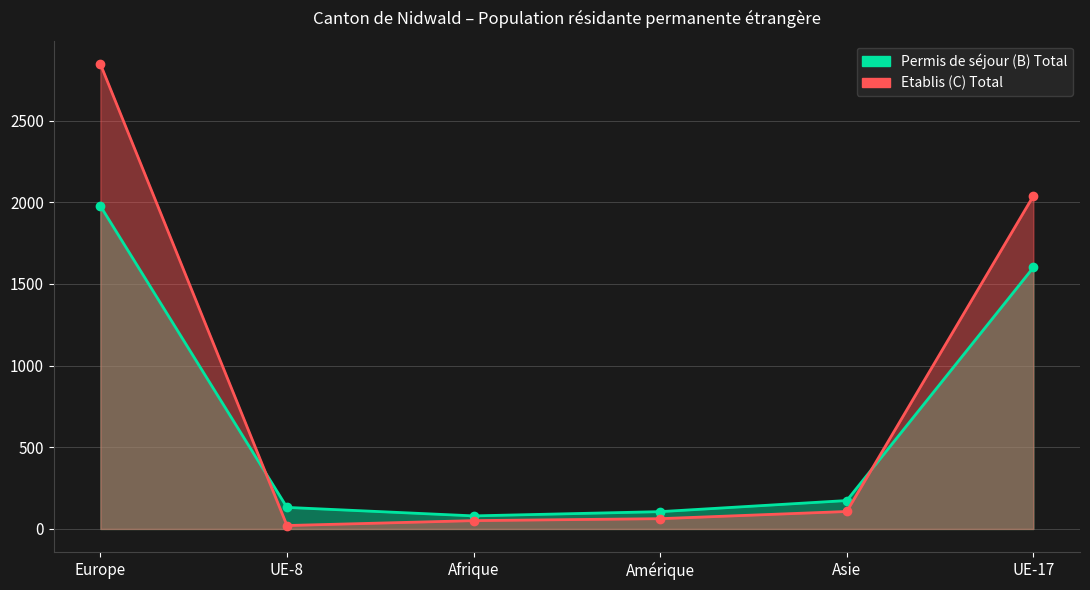

What is the difference between the highest and lowest values at Asie?

67